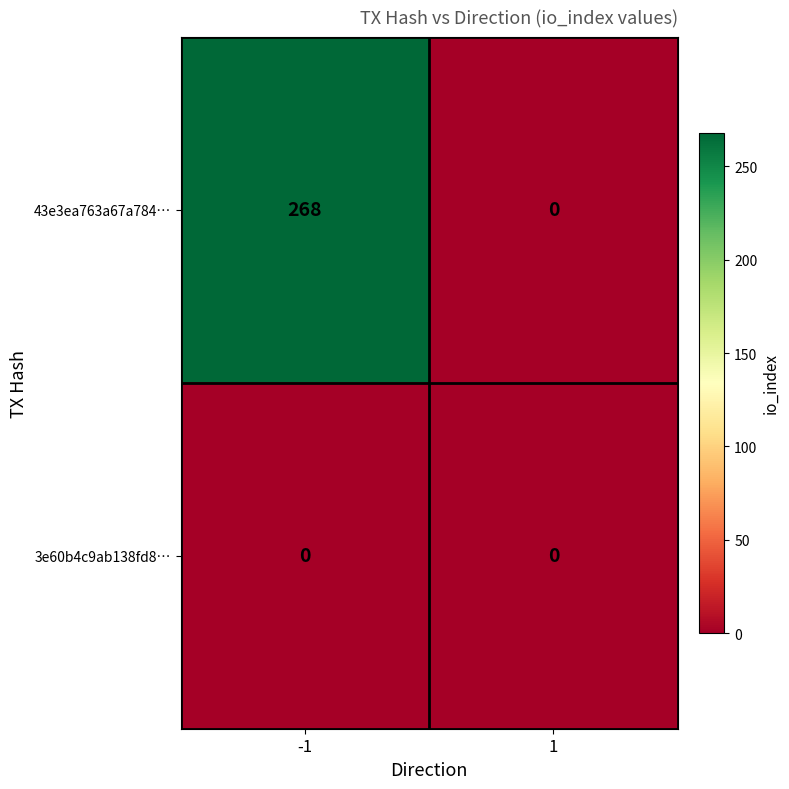

List the series in order of their overall mean, lowest first.

3e60b4c9ab138fd8…, 43e3ea763a67a784…